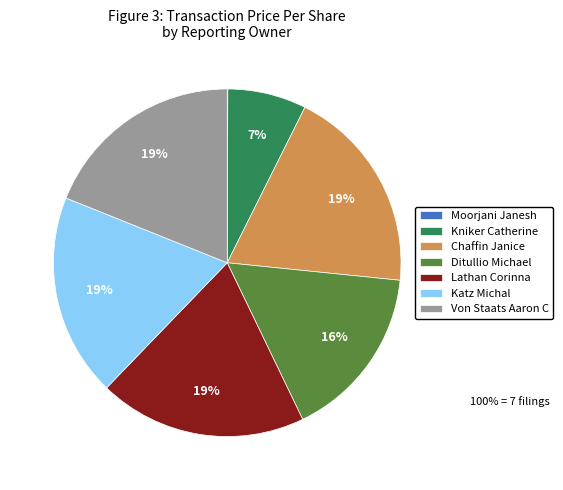

Is the sum of Kniker Catherine and Chaffin Janice greater than half?

No